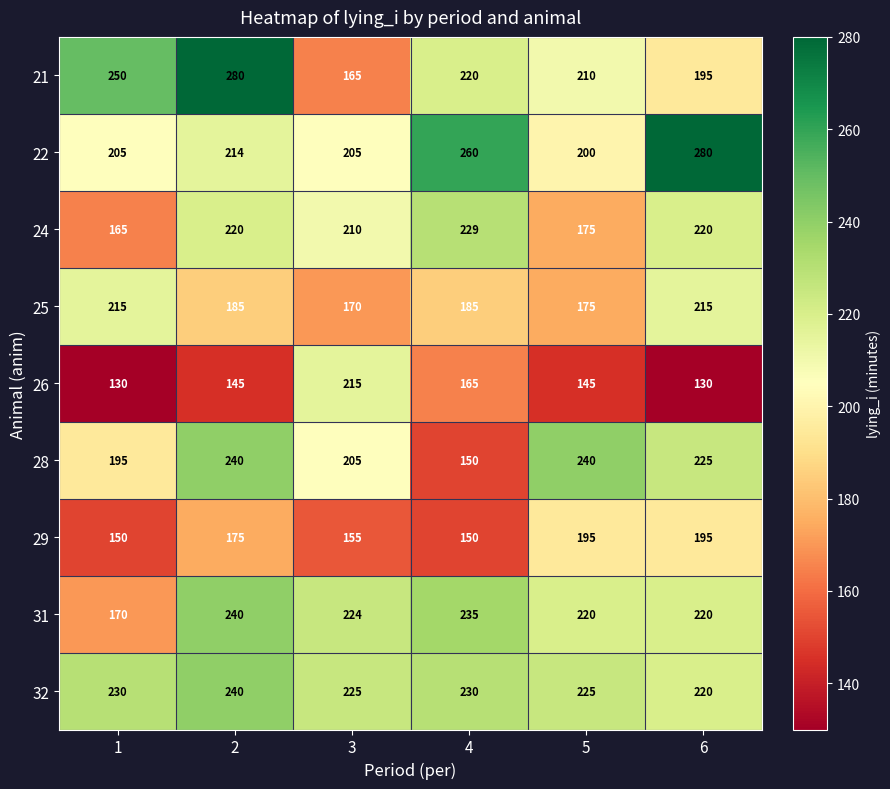

What is the average value of the 22 series?

227